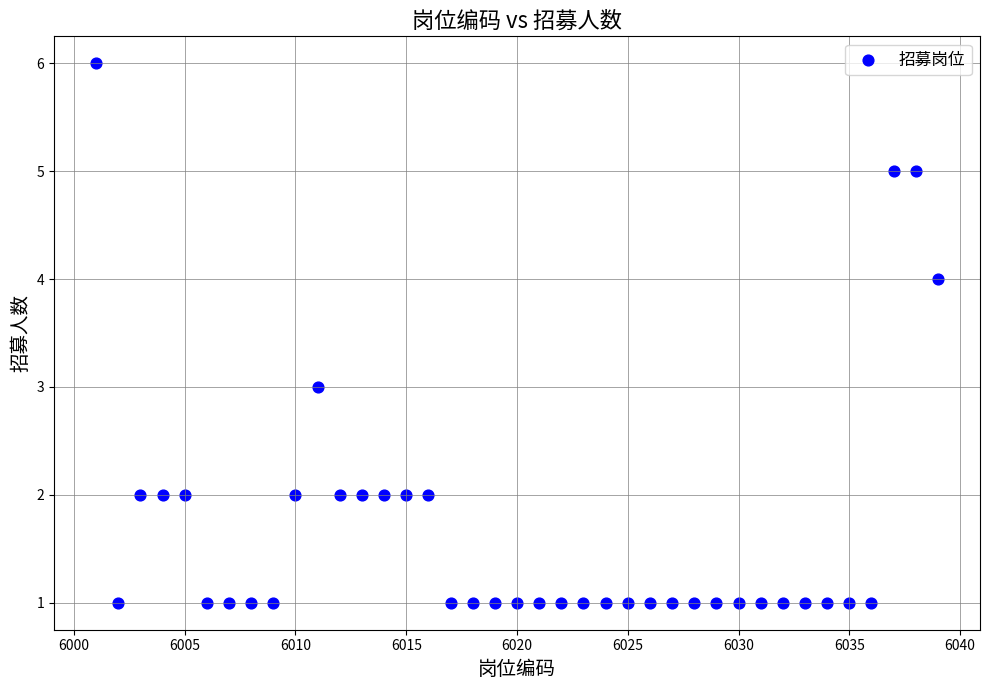

What is the range of X values (max minus min)?

38